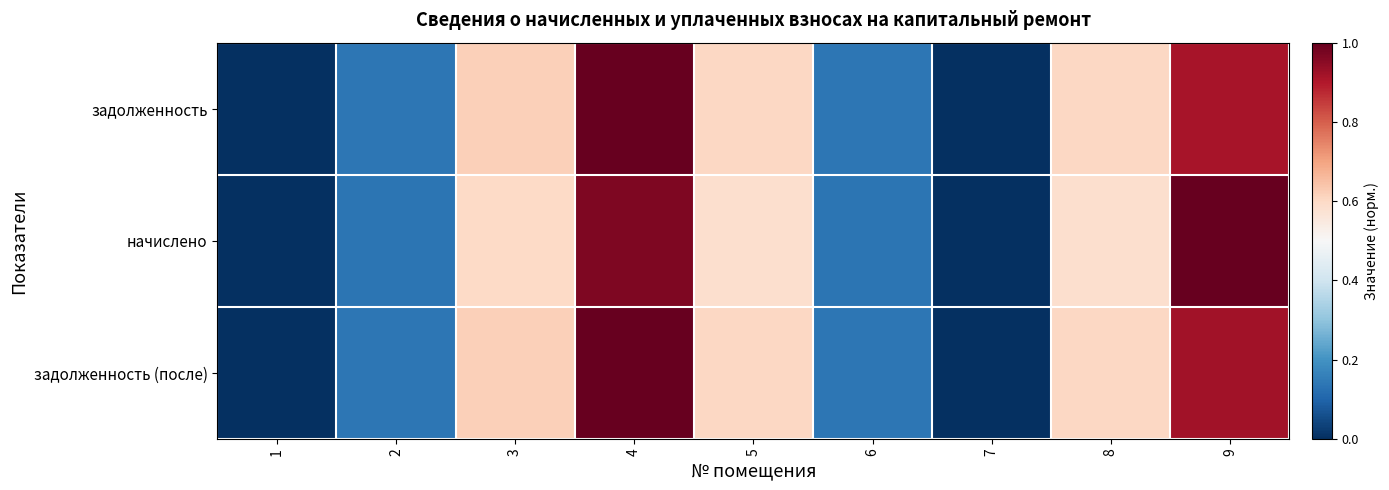

Reading left to right, transcribe all the data shown in this chart.

задолженность: 1=0.0	2=0.1	3=0.6	4=1.0	5=0.6	6=0.1	7=0.0	8=0.6	9=0.9
начислено: 1=0.0	2=0.1	3=0.6	4=1.0	5=0.6	6=0.1	7=0.0	8=0.6	9=1.0
задолженность (после): 1=0.0	2=0.1	3=0.6	4=1.0	5=0.6	6=0.1	7=0.0	8=0.6	9=0.9